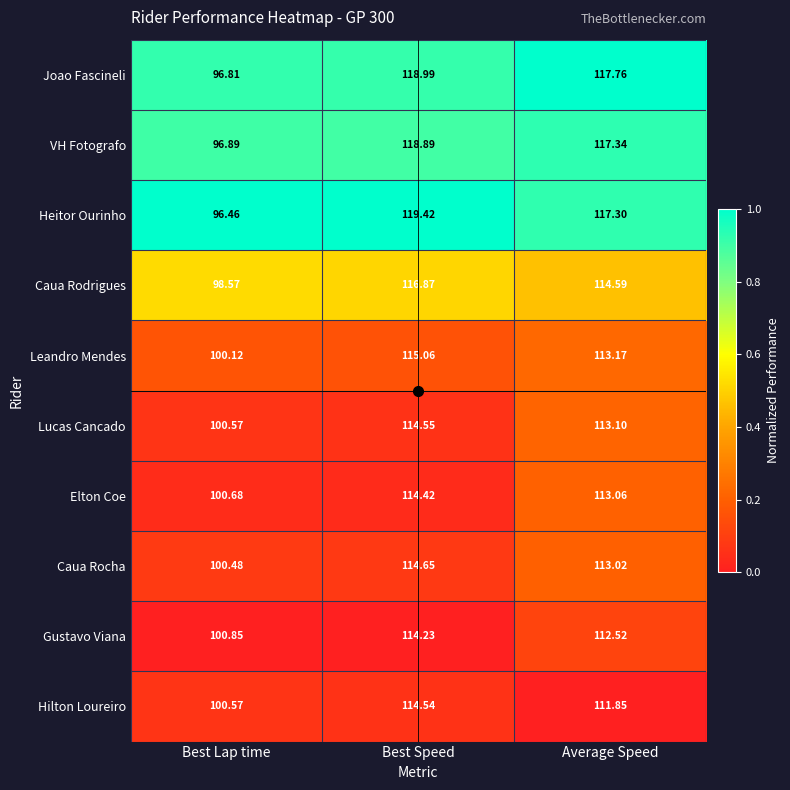

Where is Elton Coe nearest to the value 107?

Average Speed